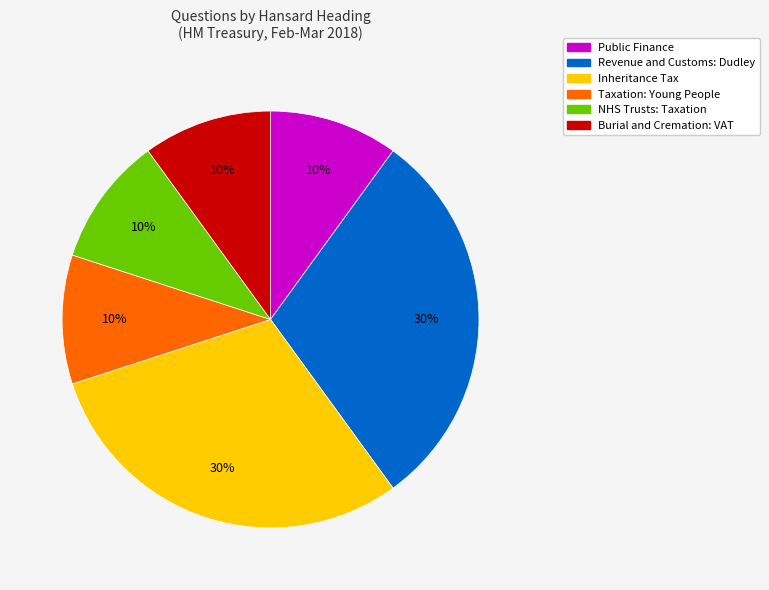

To the nearest percent, what portion does Inheritance Tax represent?

30%